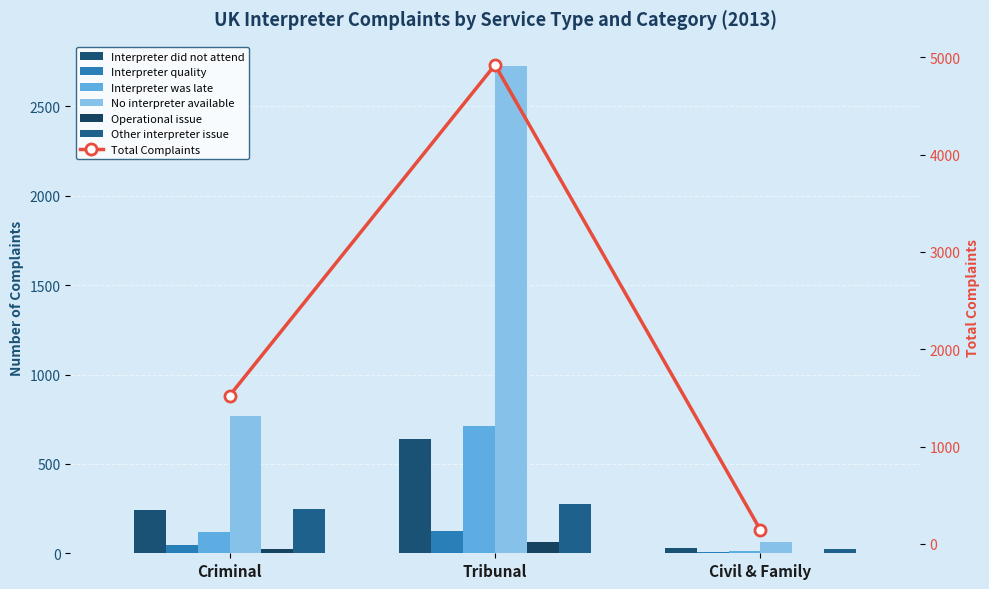

What is the total value across all series at Criminal?

1442